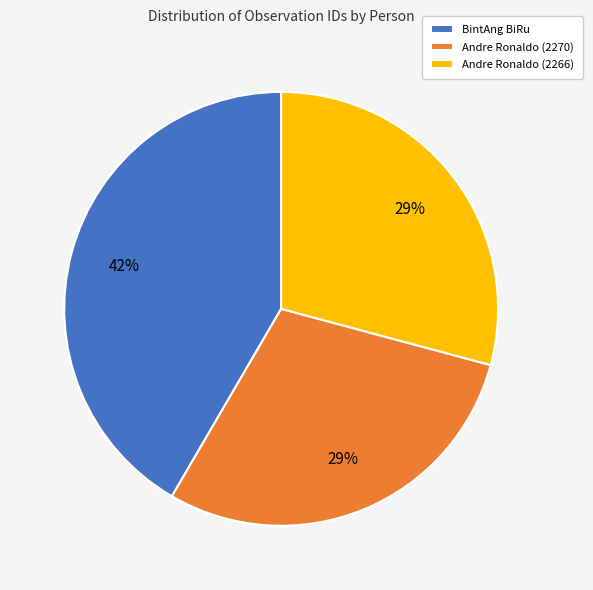

To the nearest percent, what is the combined percentage of Andre Ronaldo (2266) and BintAng BiRu?

71%